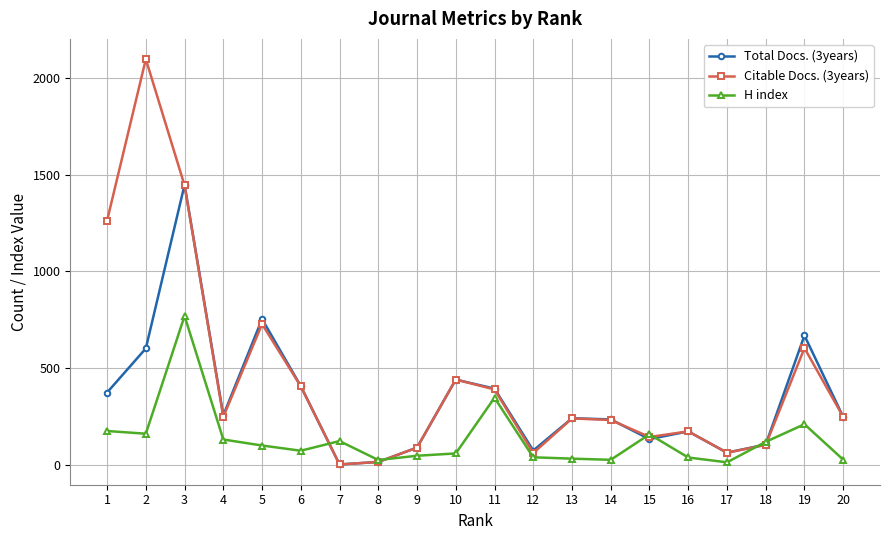

The value of Citable Docs. (3years) at 19 is 195. True or false?

False